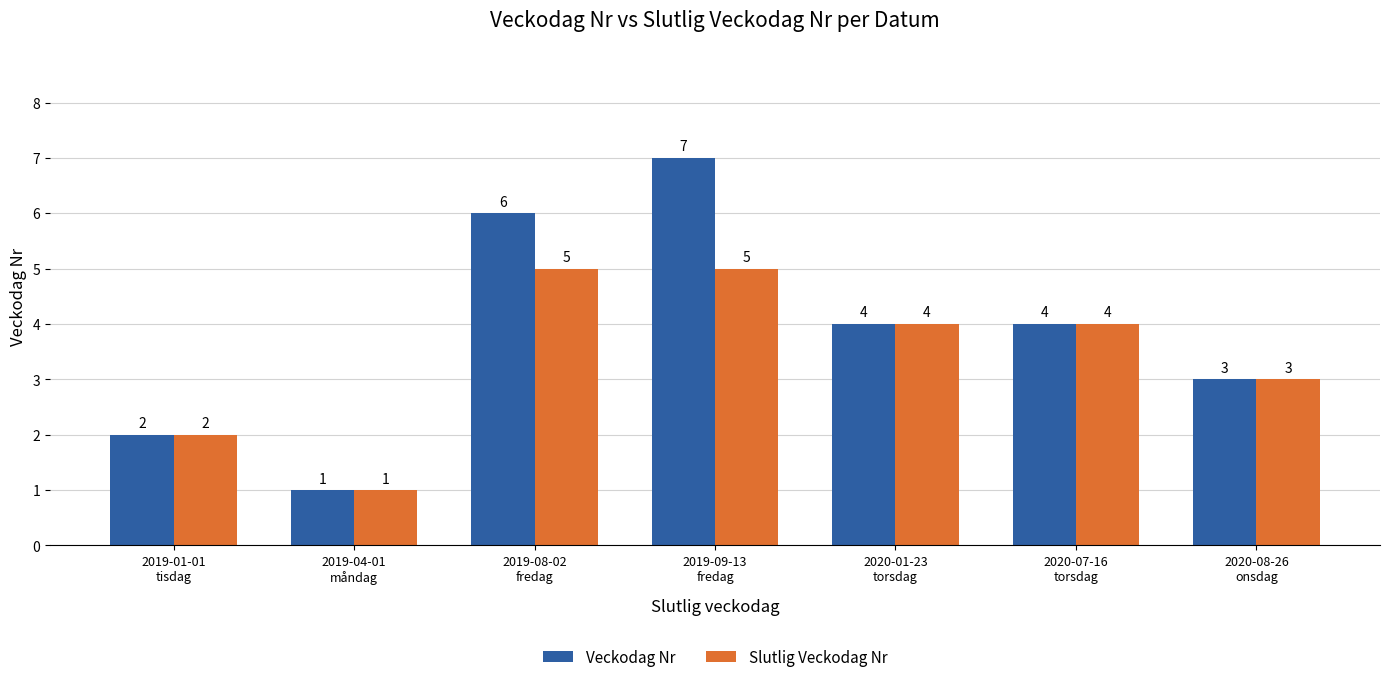

What position from the right is 2019-04-01
måndag?

6